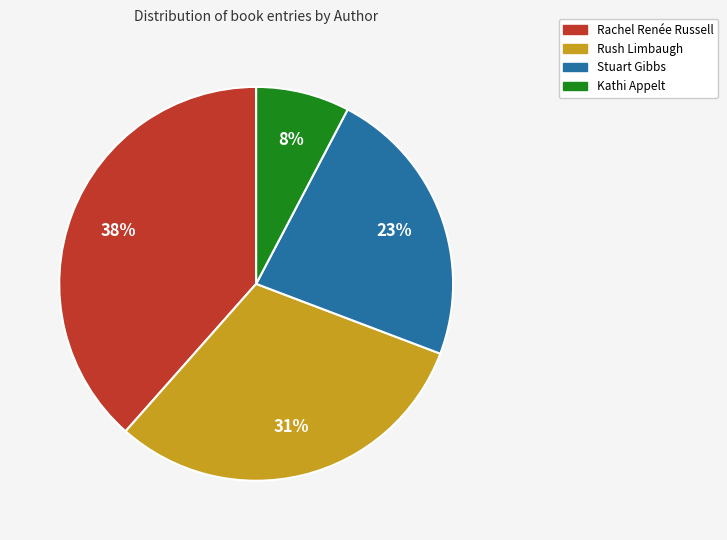

Does Stuart Gibbs represent more than half of the total?

No